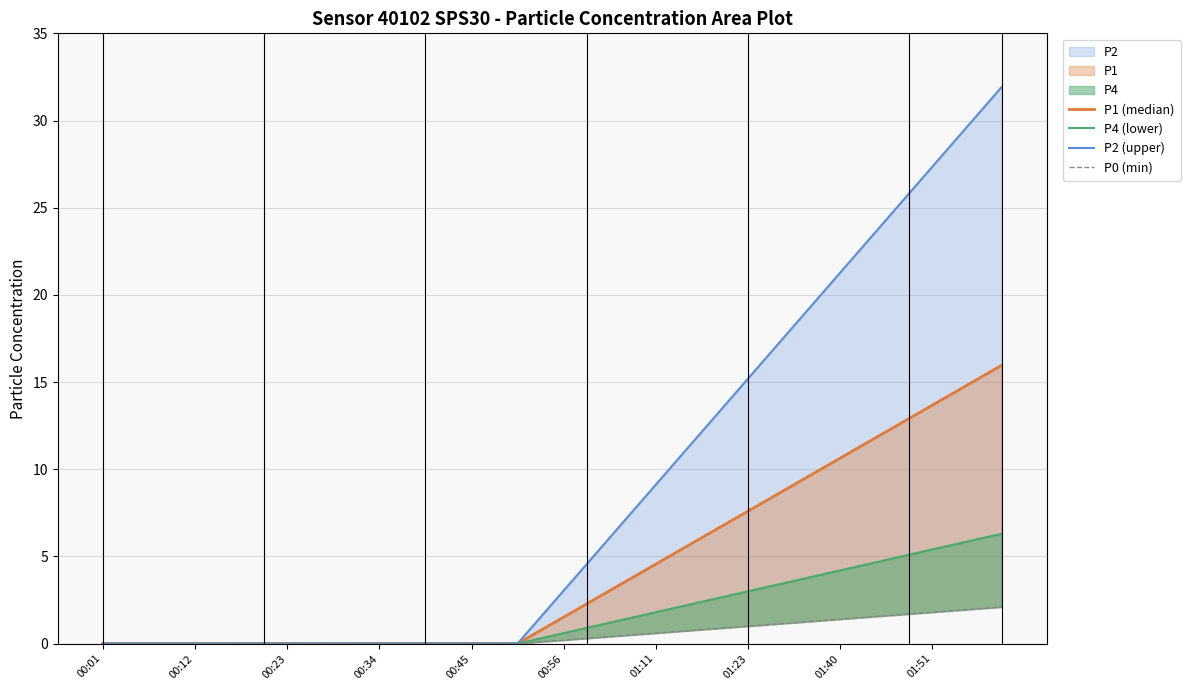

At which category is the sum across all series the highest?

39